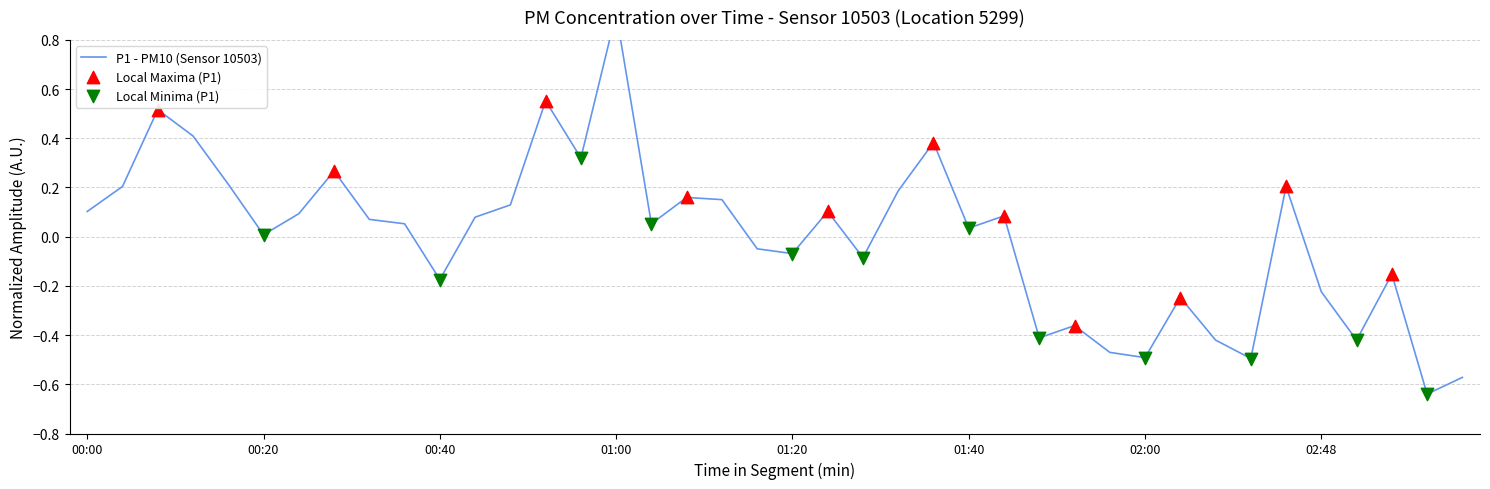

Which has a higher value, 02:00 or 01:12?

01:12